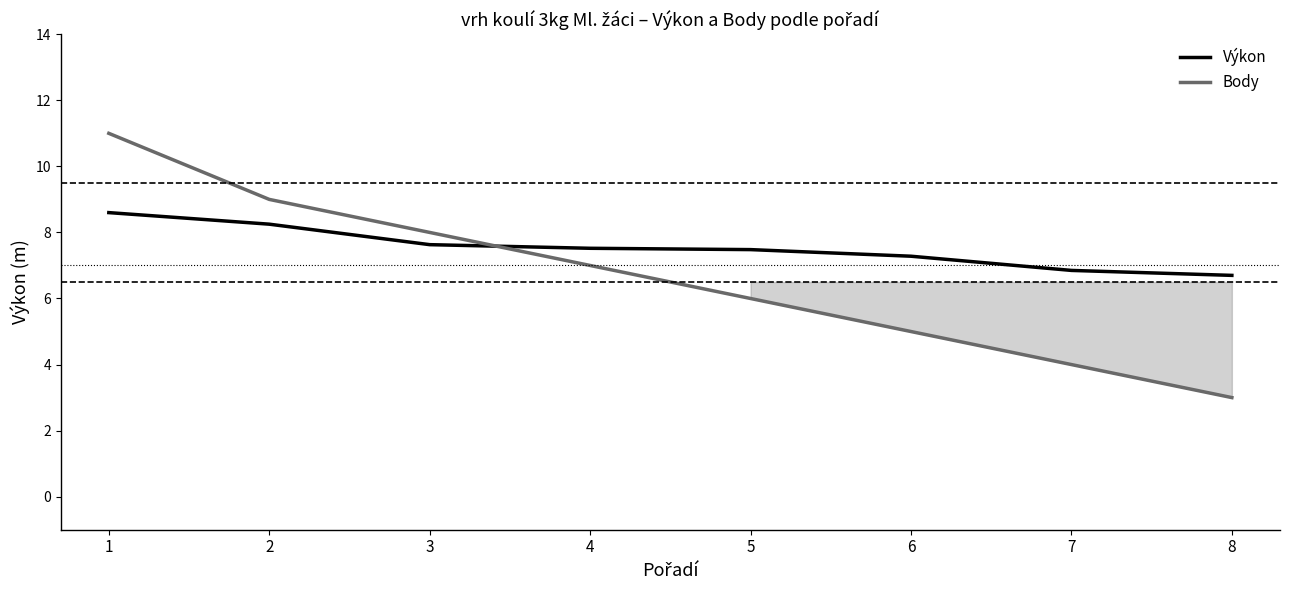

What is the difference between the Body values at 7 and 3?

4.0